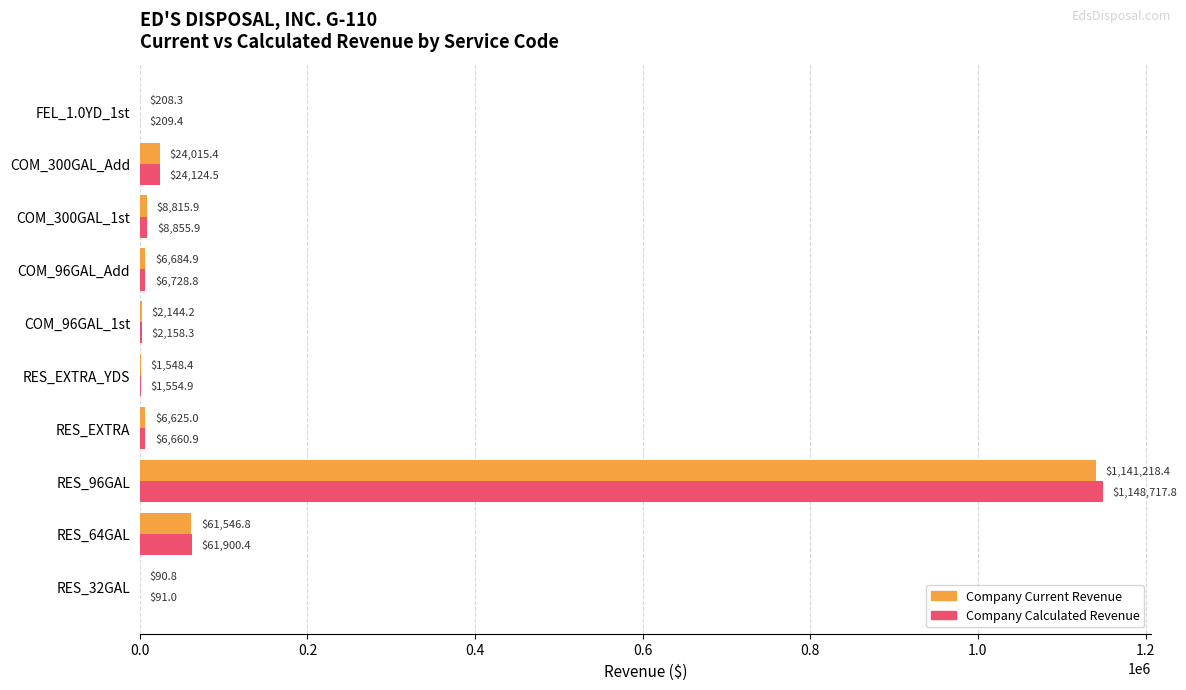

Is the value of Company Calculated Revenue at COM_300GAL_1st greater than the value of Company Current Revenue at COM_300GAL_1st?

Yes